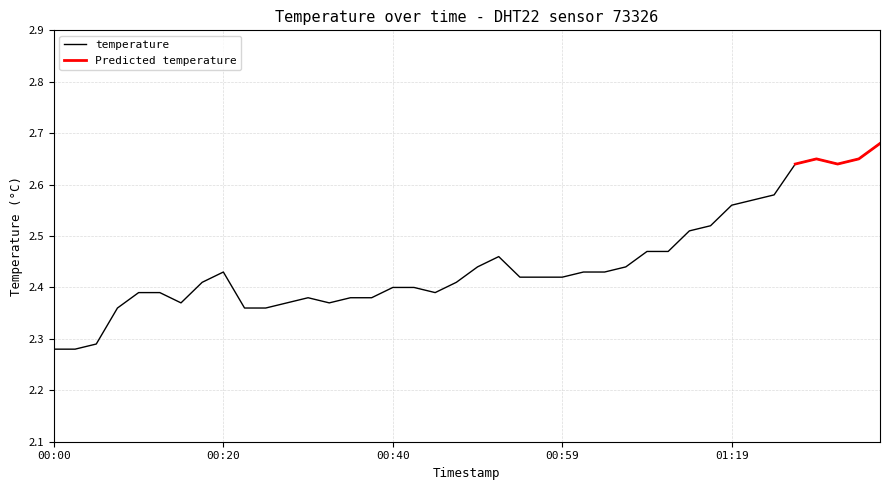

Is this an area chart (filled region under the line)?

No